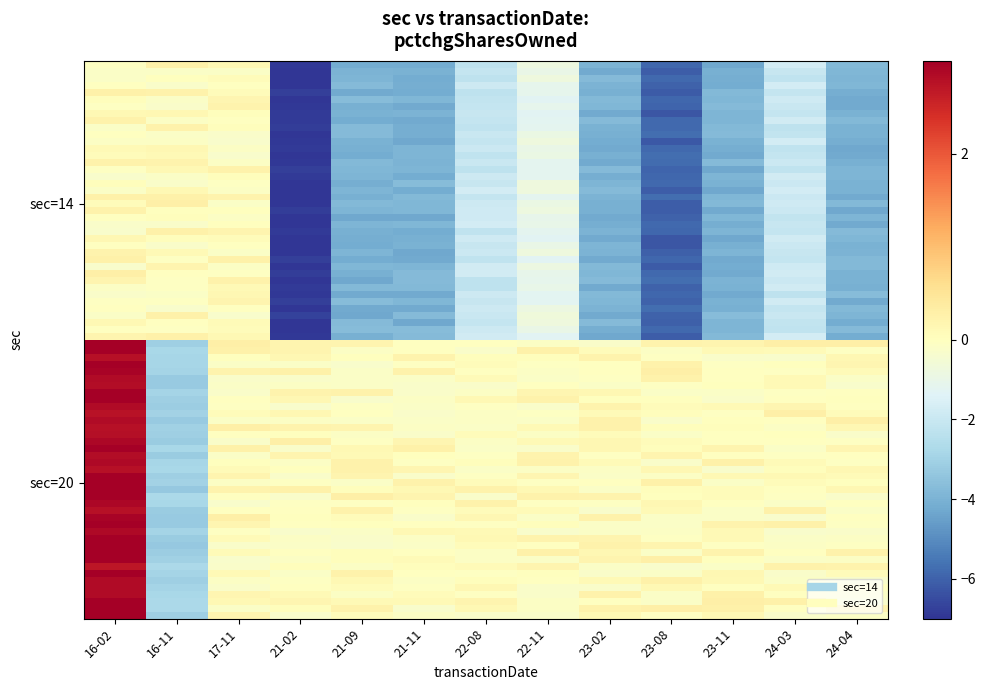

Which category has the lowest value across all series?

21-02